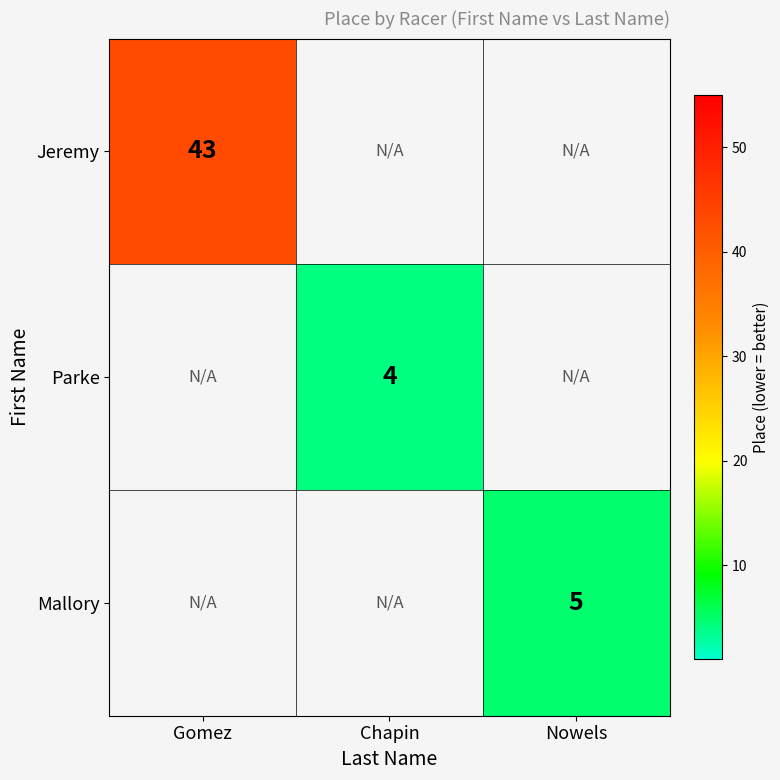

True or false: Jeremy has a value of 43 at Gomez.

True